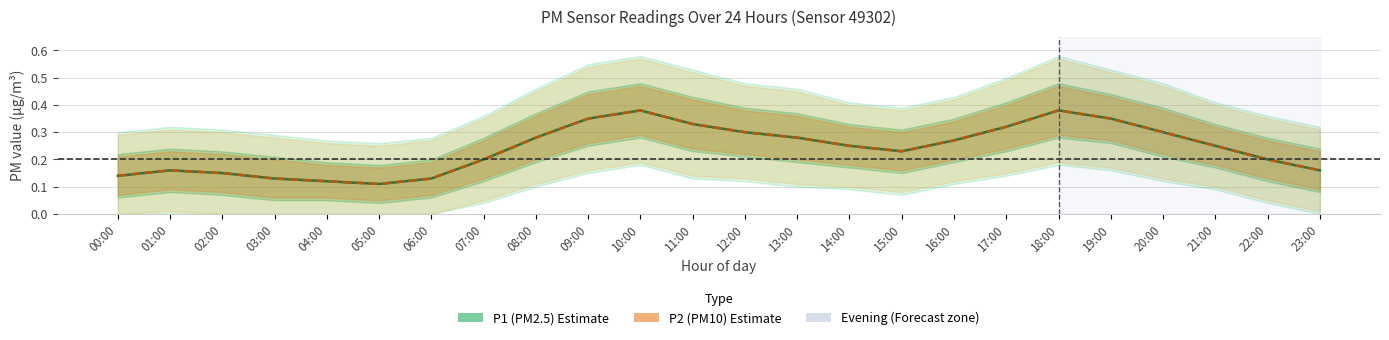

Is it true that P1 (PM2.5) equals 0.1 at 21:00?

False